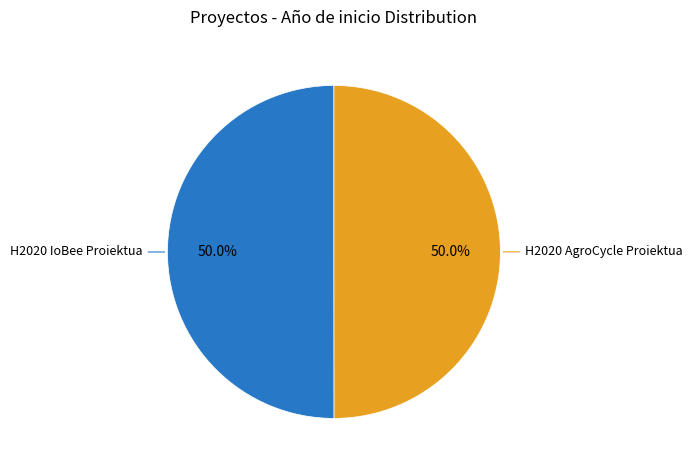

What portion of the pie excludes H2020 AgroCycle Proiektua?

50.0%